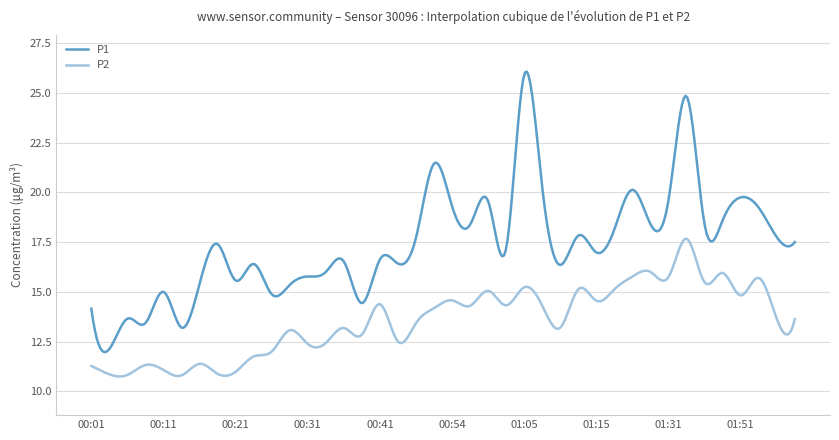

What is the difference between the maximum and minimum values in the P1 series?

14.1